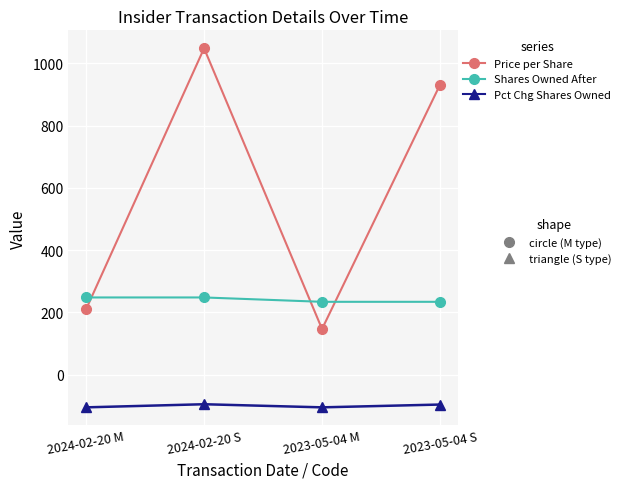

At which category is the sum across all series the highest?

2024-02-20 S